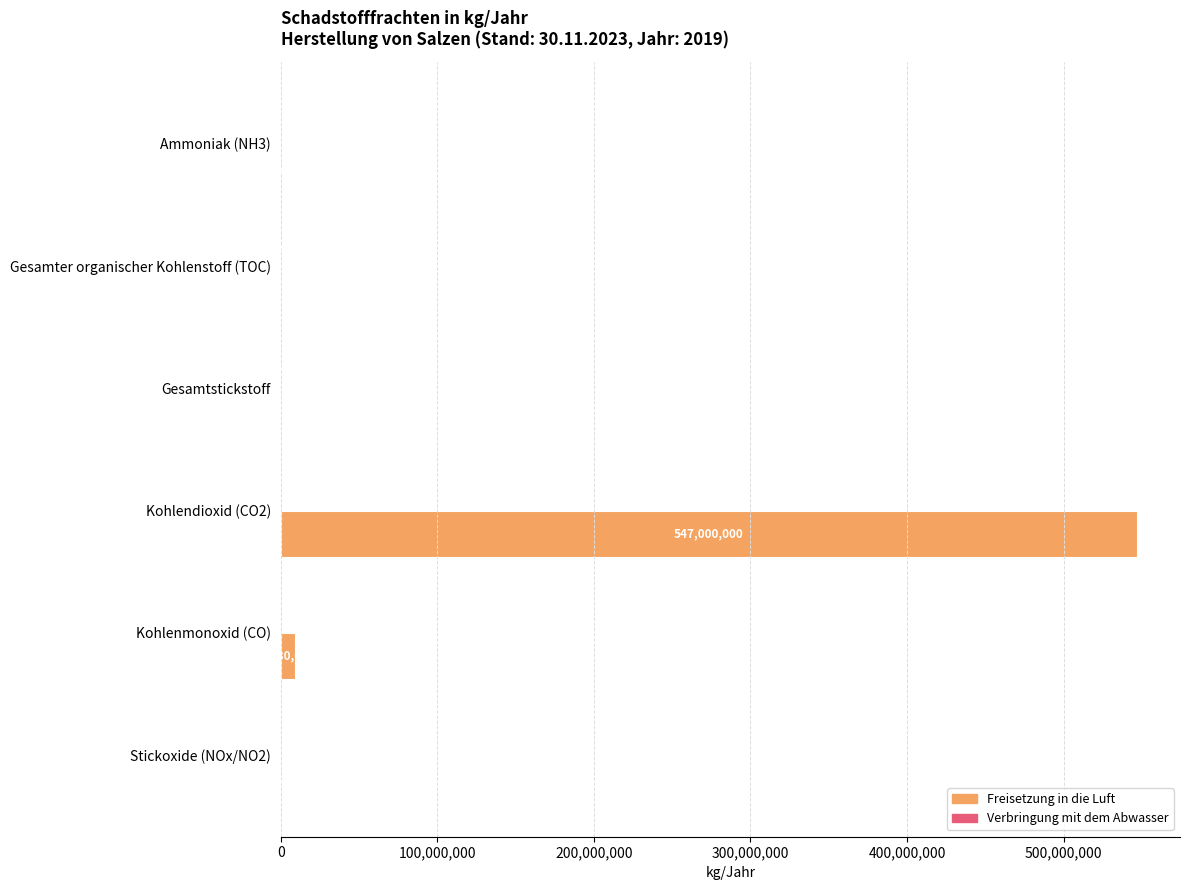

What is the total value across all series at Gesamtstickstoff?

351000